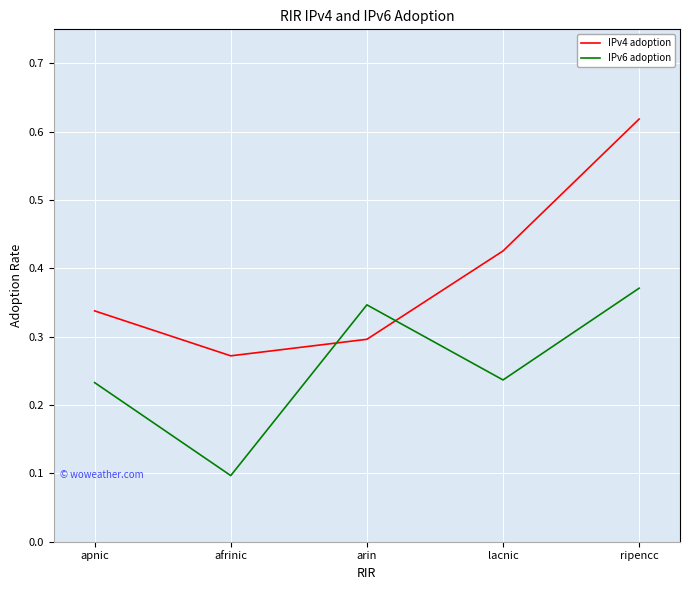

Is it true that IPv4 adoption equals 0.1 at arin?

False